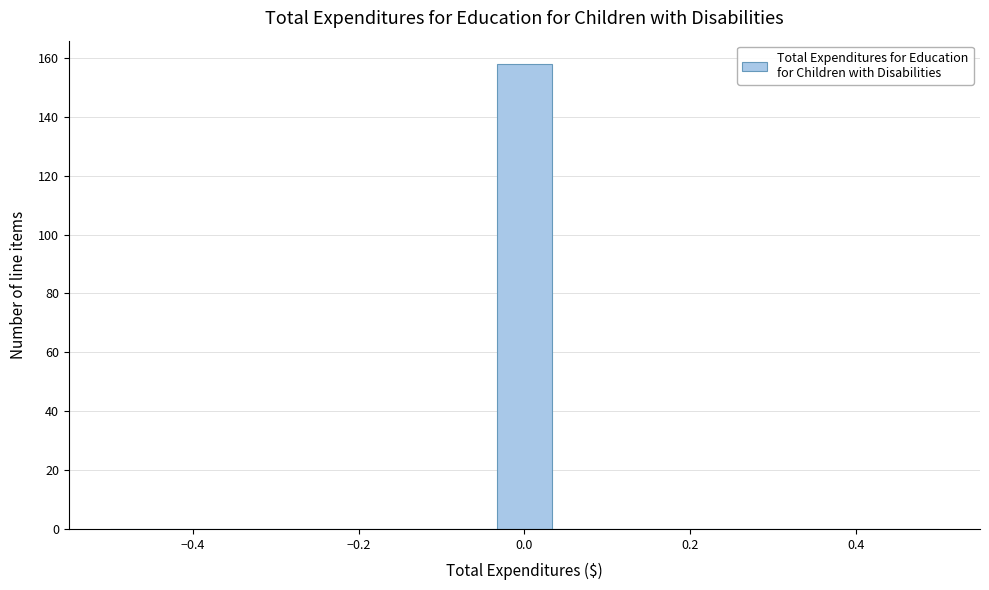

Around what value on the x-axis is the tallest bar? Give the approximate position of its centre, as read against the axis.

0.00